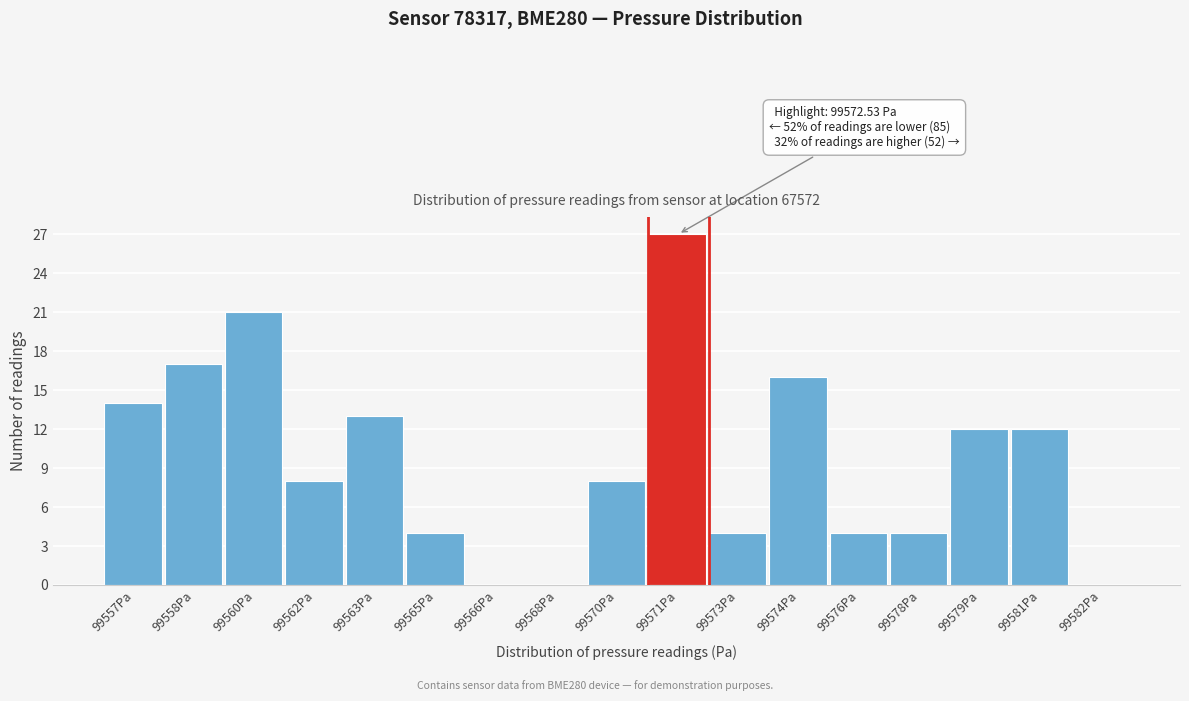

Reading left to right, list all the values displayed in this chart.

99557Pa=14	99558Pa=17	99560Pa=21	99562Pa=8	99563Pa=13	99565Pa=4	99566Pa=0	99568Pa=0	99570Pa=8	99571Pa=27	99573Pa=4	99574Pa=16	99576Pa=4	99578Pa=4	99579Pa=12	99581Pa=12	99582Pa=0